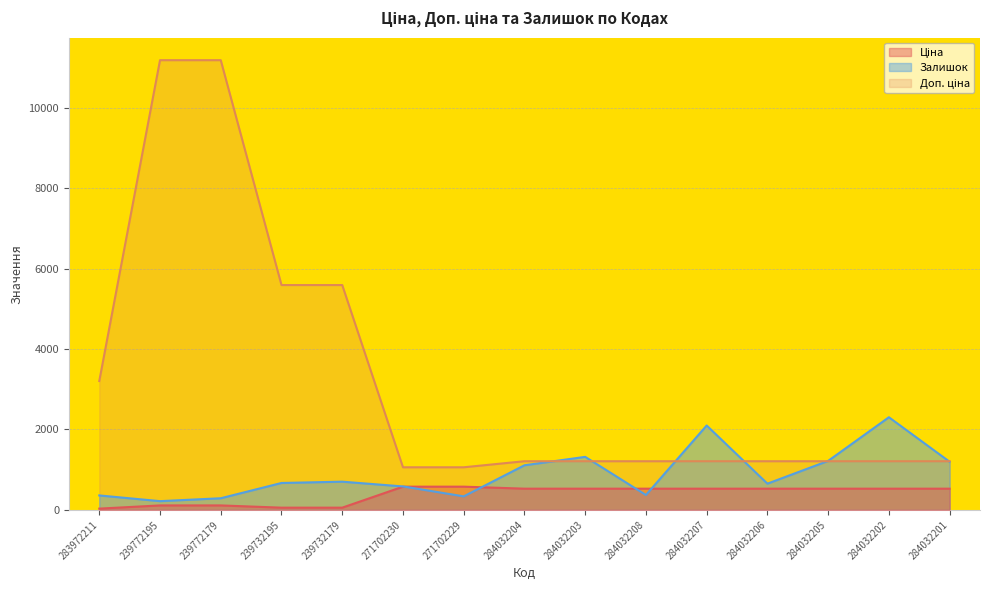

How many times do Ціна and Залишок cross each other?

4